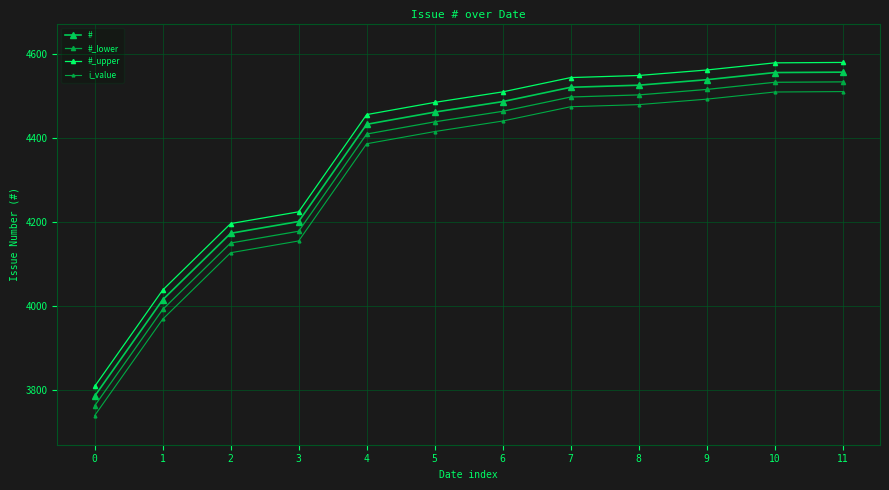

How many categories are shown in the chart?

12